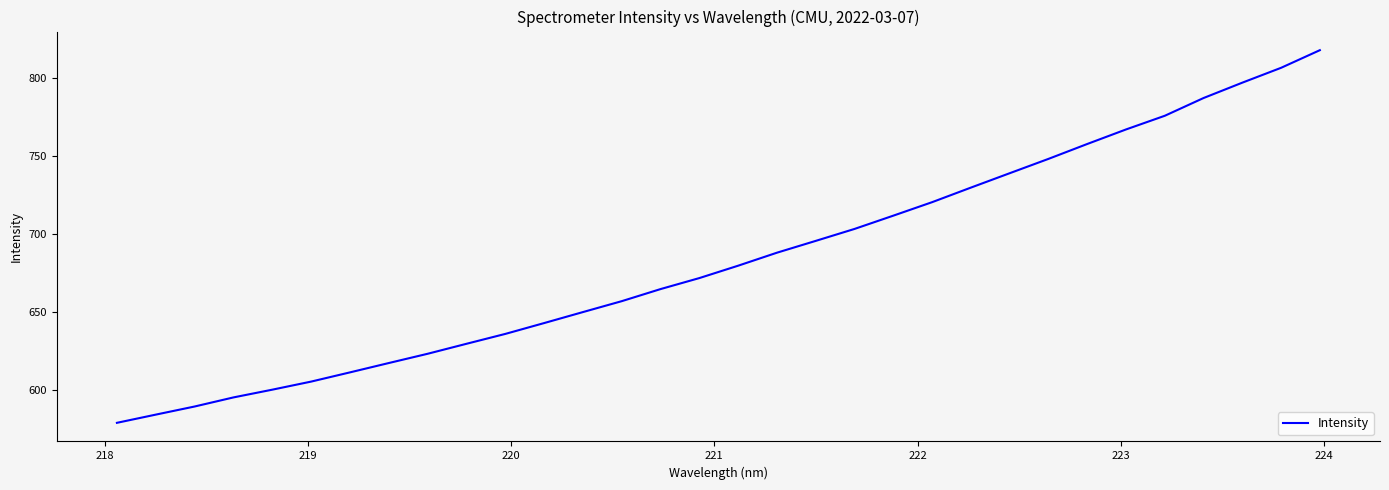

What is the smallest value displayed?

578.6